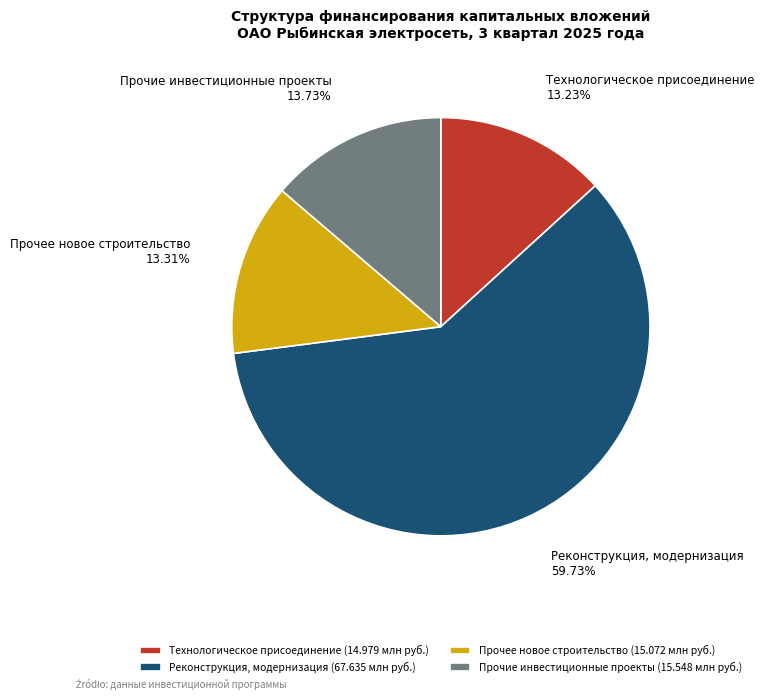

True or false: Прочие инвестиционные проекты accounts for 14% of the total.

True